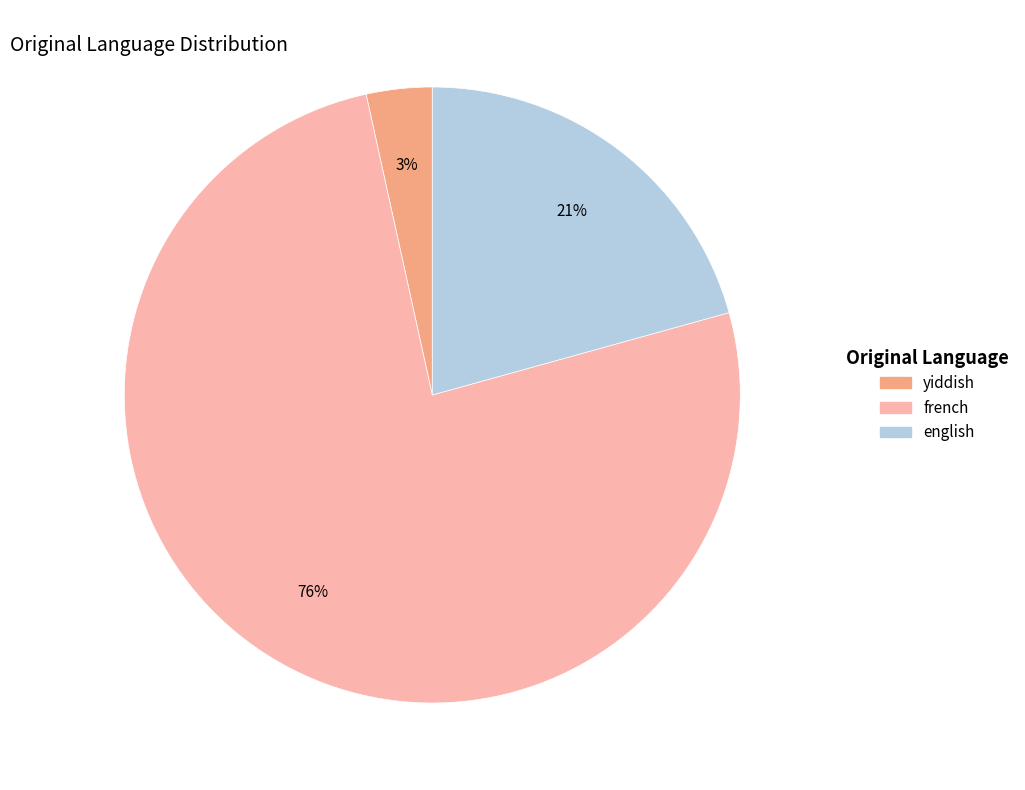

Is the sum of french and yiddish greater than half?

Yes